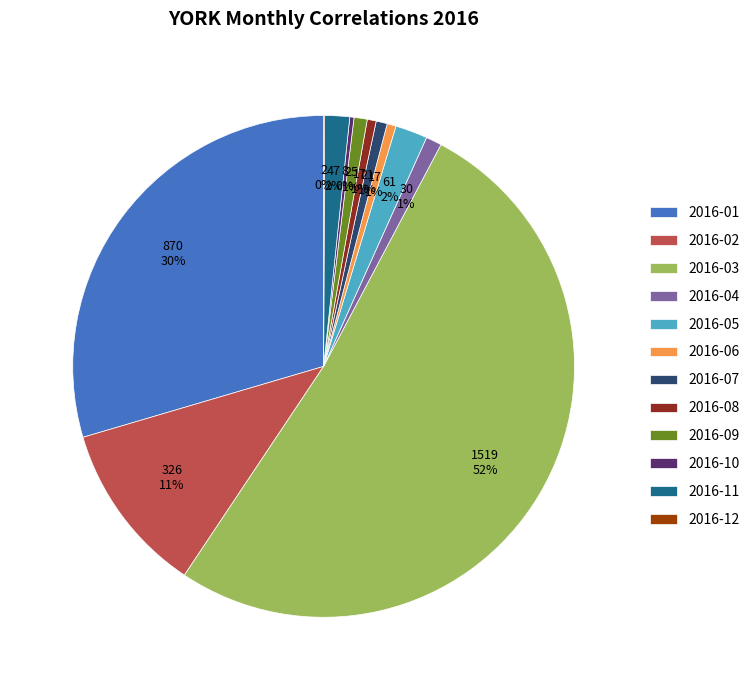

Which has a higher value, 2016-04 or 2016-11?

2016-11